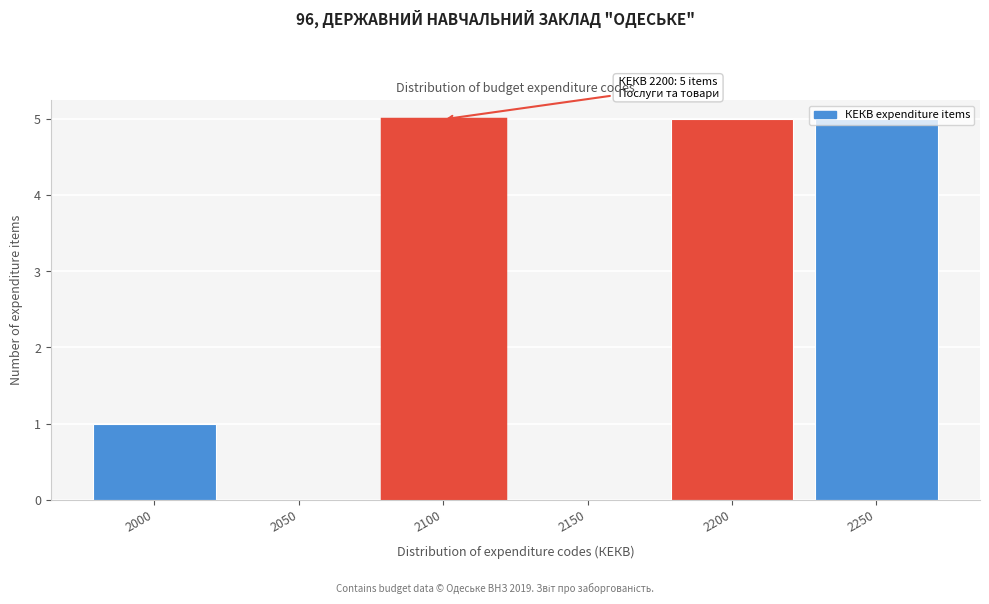

Which has a higher value, 2100 or 2150?

2100